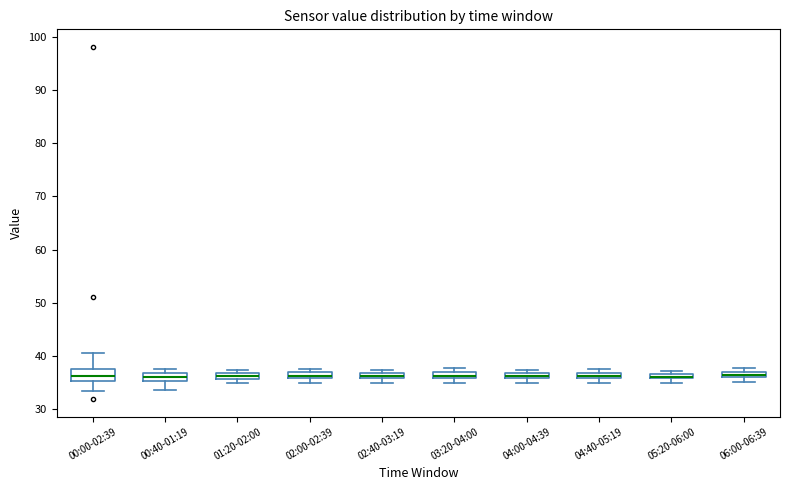

Where is the lower edge of the box for 02:40-03:19 on the y-axis? The values are not printed on the chart, so give them approximately, as read against the axis.

36